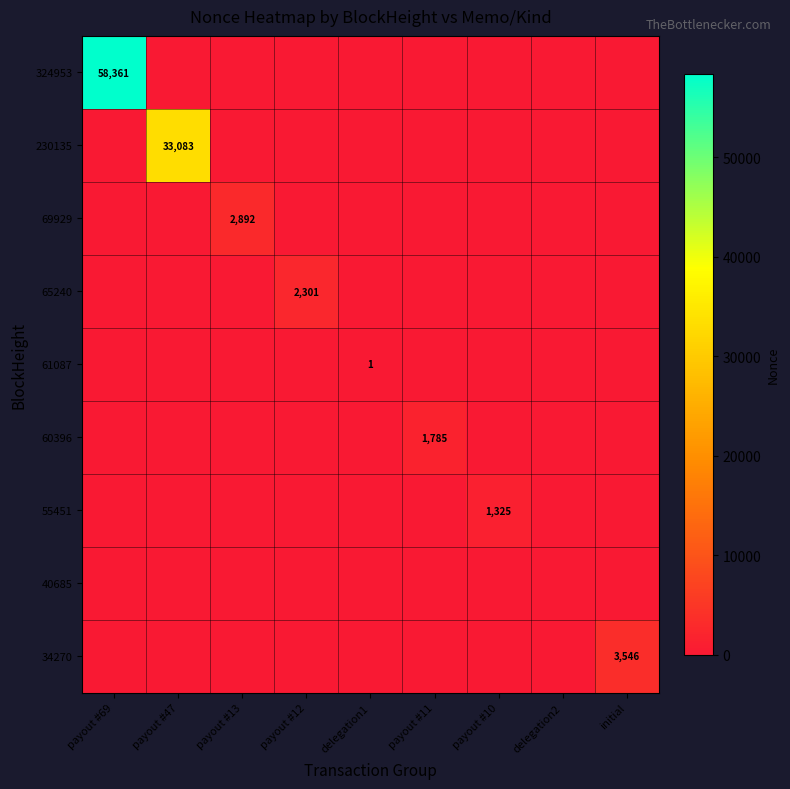

Is the value of 40685 at delegation2 greater than the value of 65240 at payout #12?

No